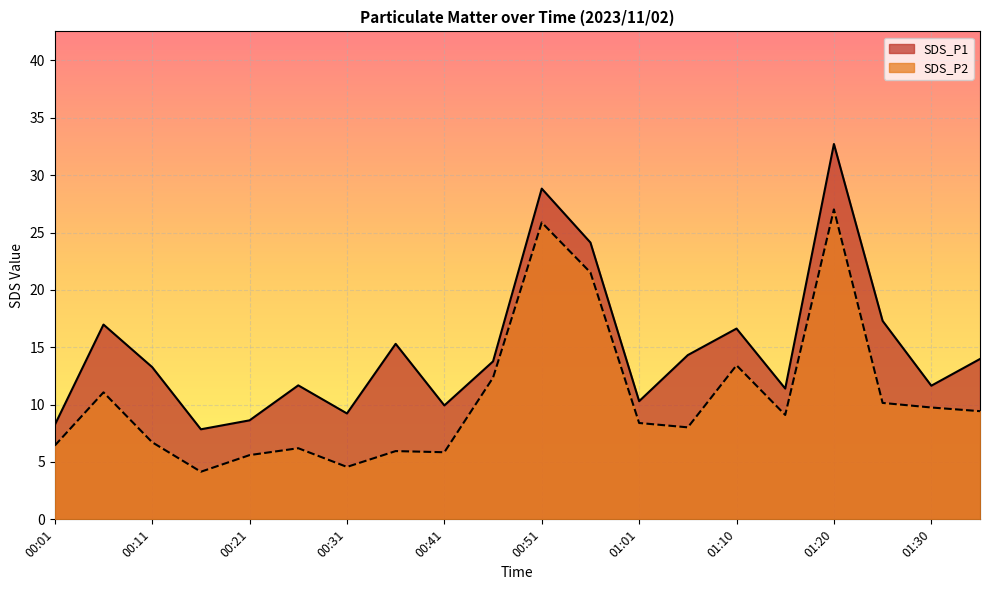

Which series has the largest range (max minus min)?

SDS_P1